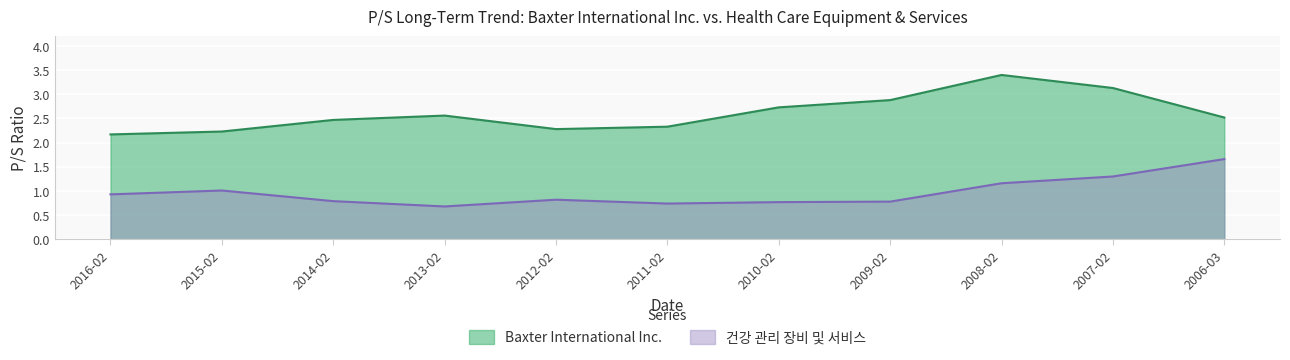

What position from the right is 2012-02?

7